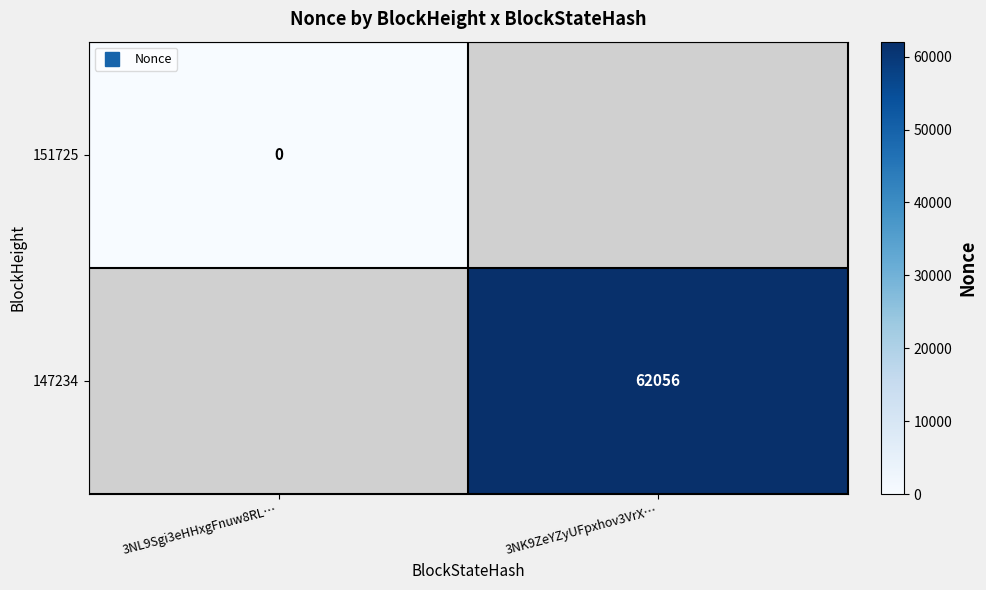

Is the value of 147234 at 3NL9Sgi3eHHxgFnuw8RL… greater than the value of 151725 at 3NL9Sgi3eHHxgFnuw8RL…?

No